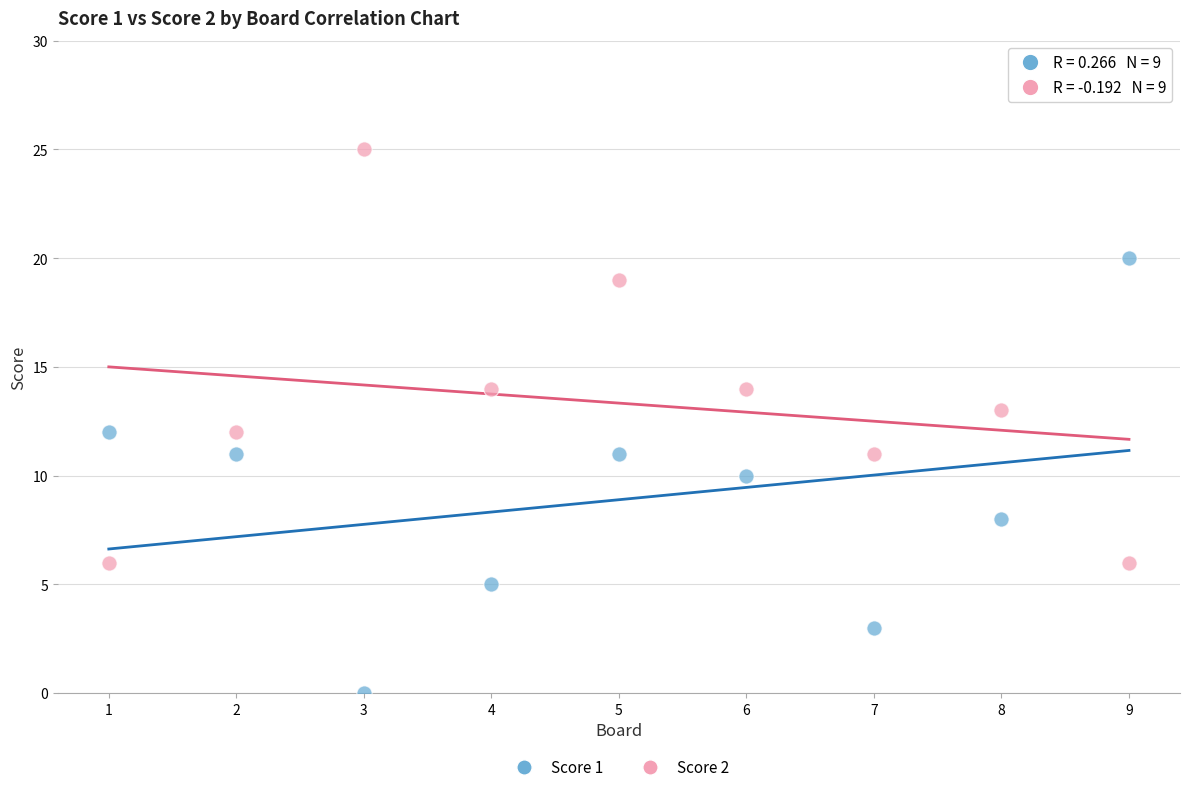

Which series reaches the minimum Y coordinate?

Score 1